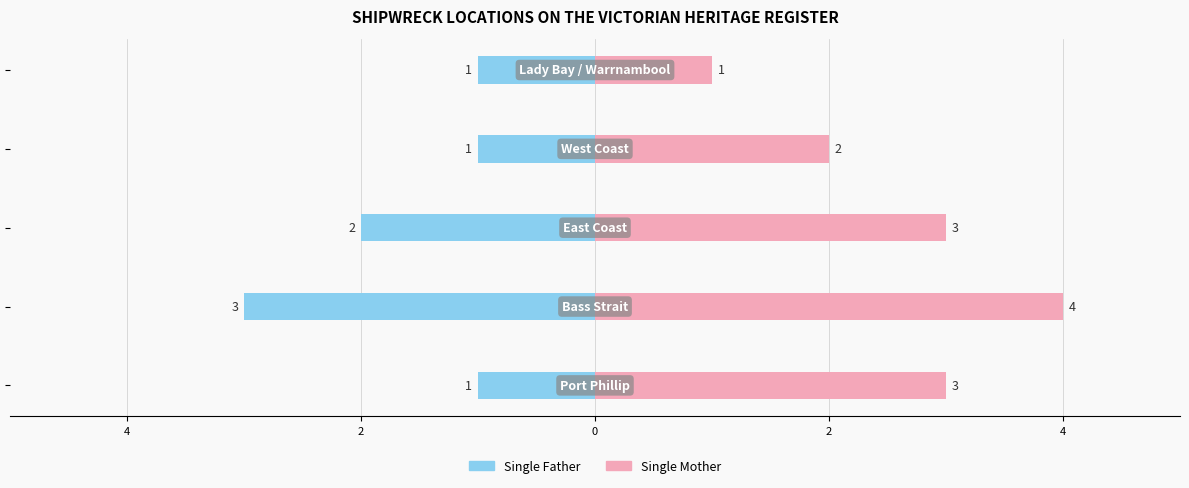

What is the maximum value shown in the chart?

4